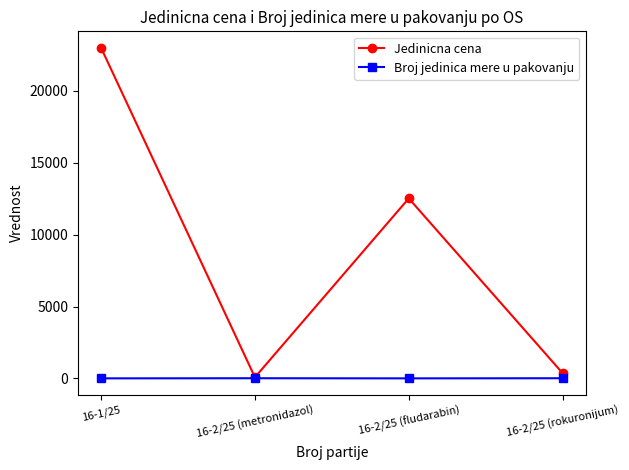

What is the sum of the Broj jedinica mere u pakovanju values at 16-2/25 (fludarabin) and 16-2/25 (rokuronijum)?

11